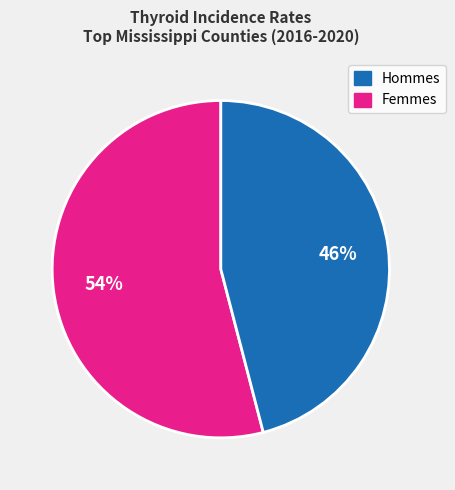

Is there a majority slice in this chart?

Yes